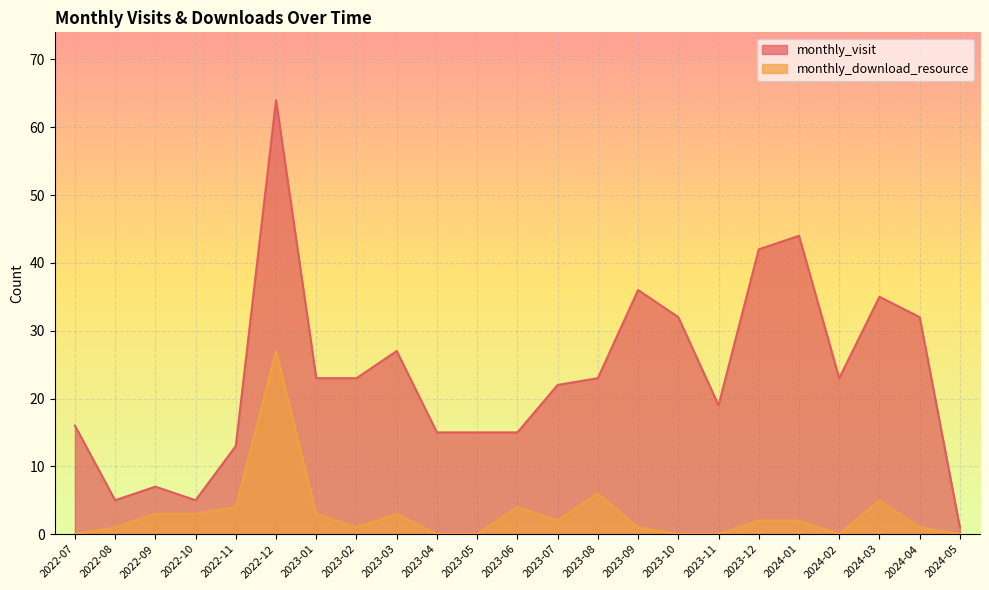

Rank the series at 2023-09 from highest to lowest value.

monthly_visit, monthly_download_resource